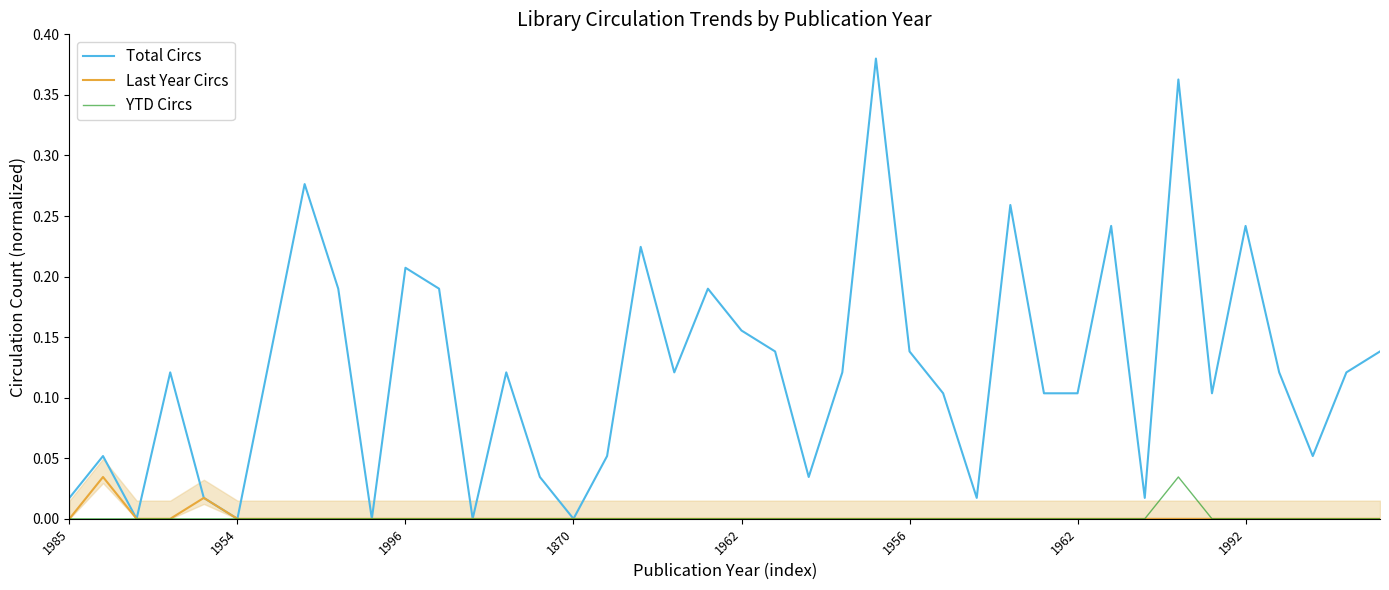

How many categories are shown in the chart?

40